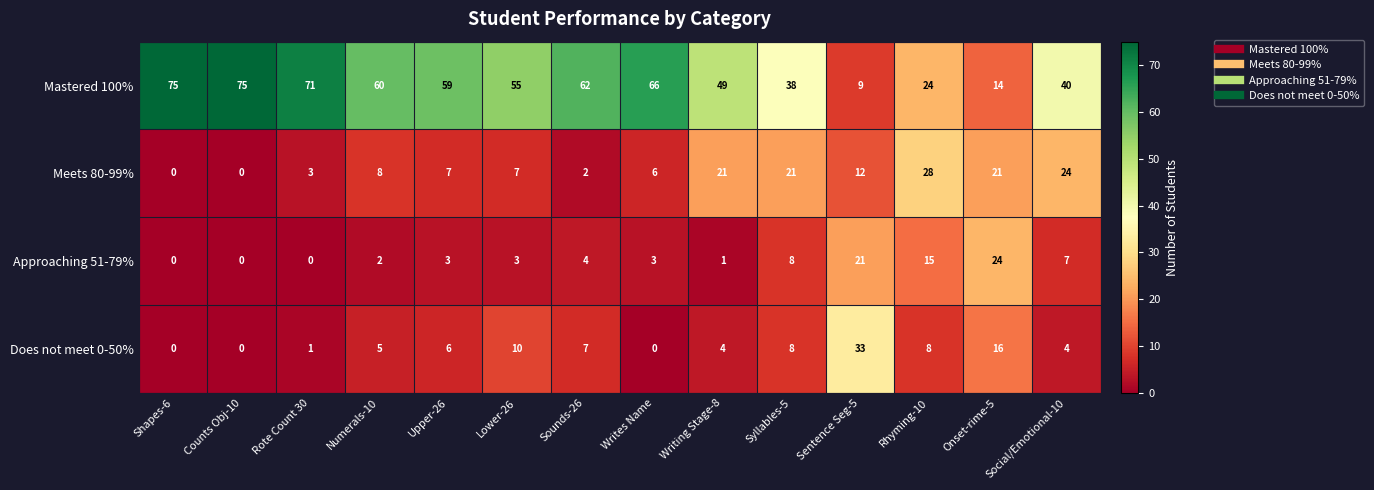

What is the average value of the Mastered 100% series?

50